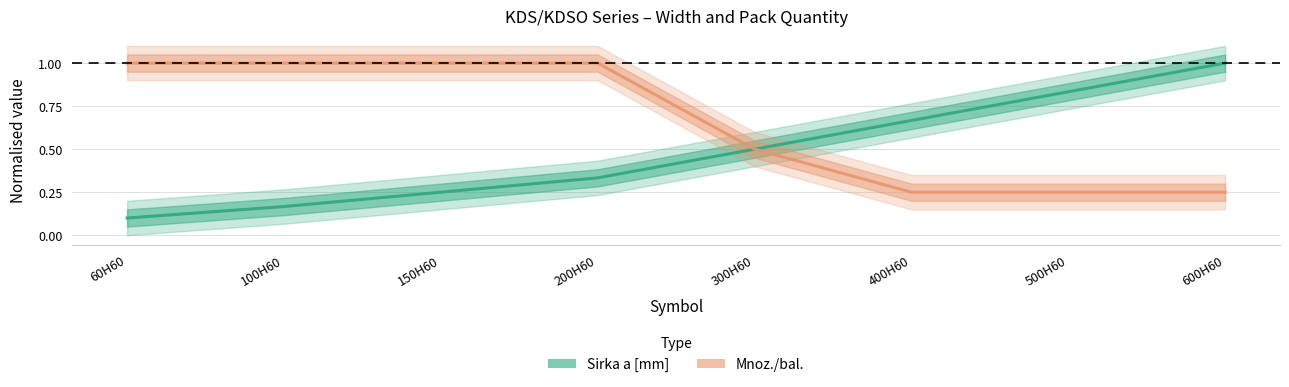

What is the value of the Mnoz./bal. point at the 4th from the left?

1.0